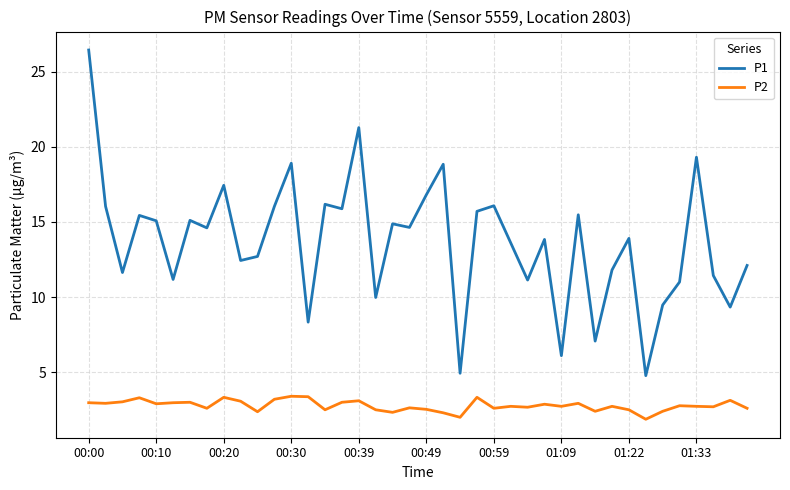

True or false: P1 and P2 cross at least once.

False